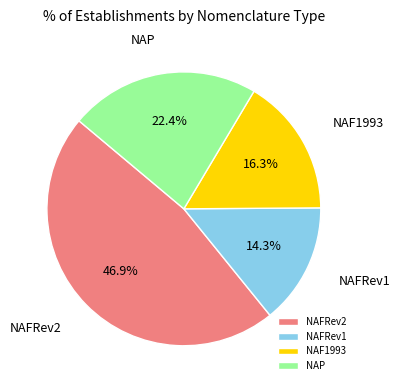

Does NAFRev1 account for over 50% of the chart?

No